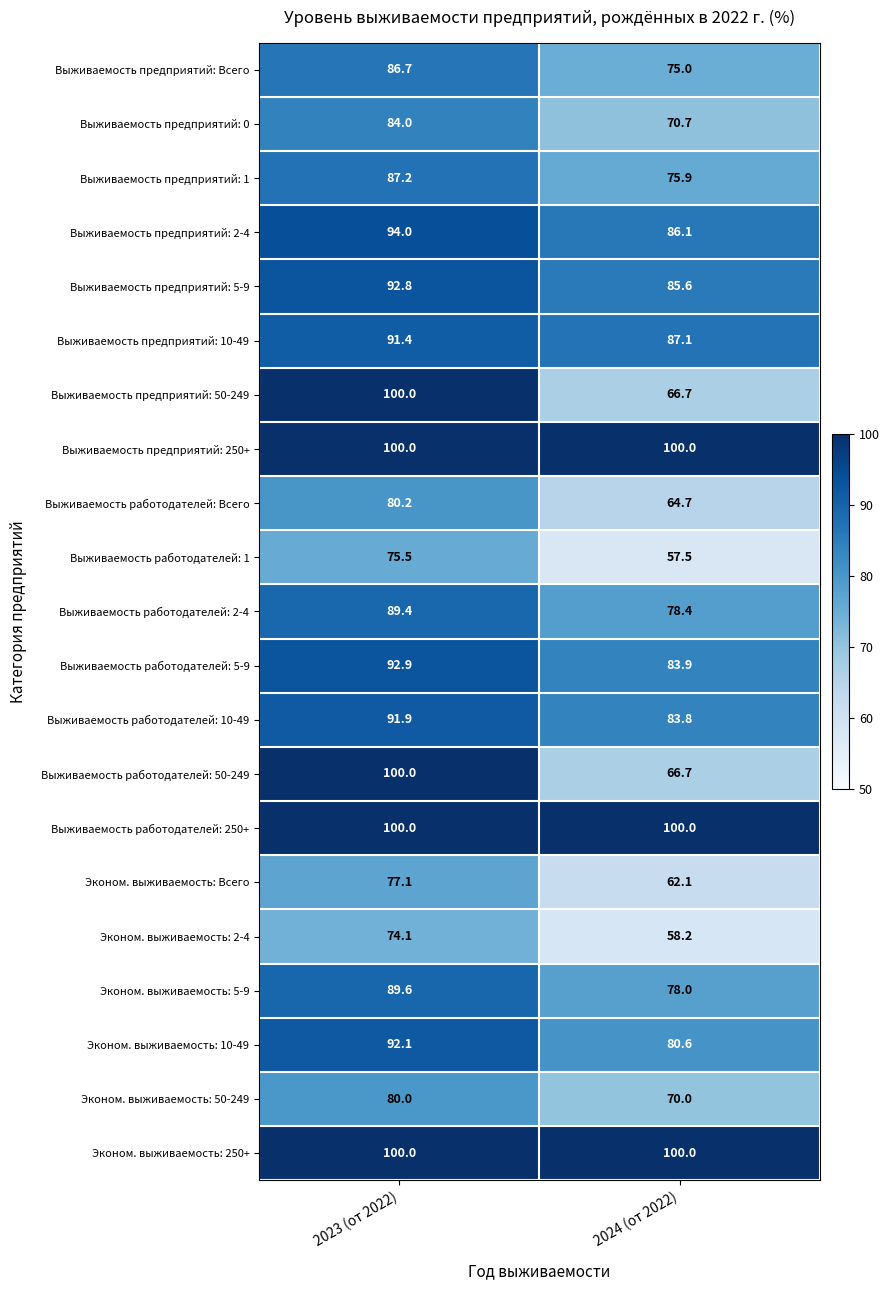

True or false: Выживаемость работодателей: 250+ has a value of 143.3 at 2023 (от 2022).

False